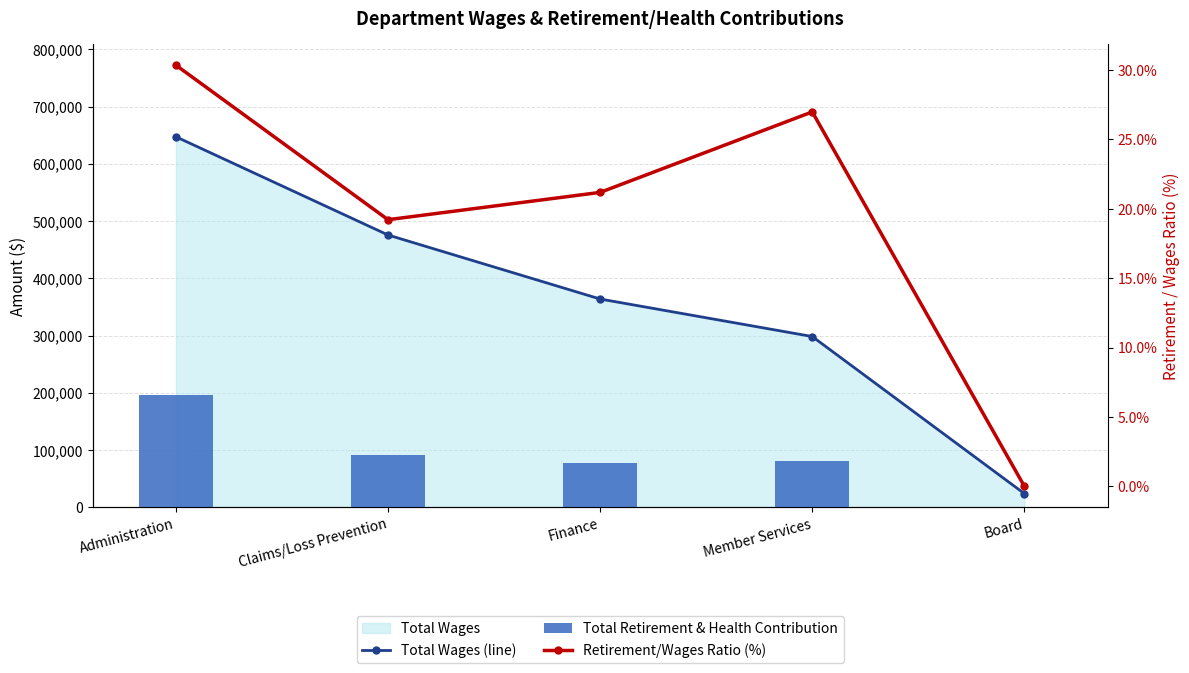

Rank the series at Administration from highest to lowest value.

Total Wages (line), Total Retirement & Health Contribution, Retirement/Wages Ratio (%)